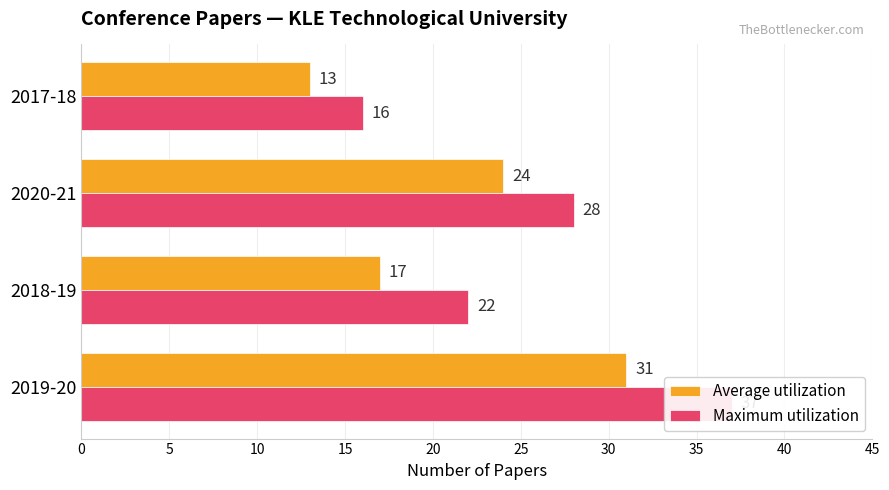

What is the value of the Average utilization bar at the 2nd from the left?

17